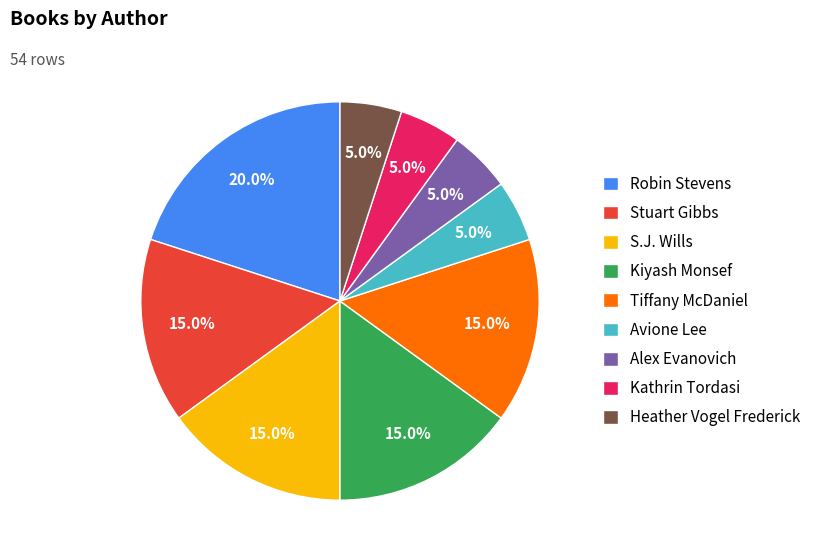

What is the largest slice in the pie chart?

Robin Stevens